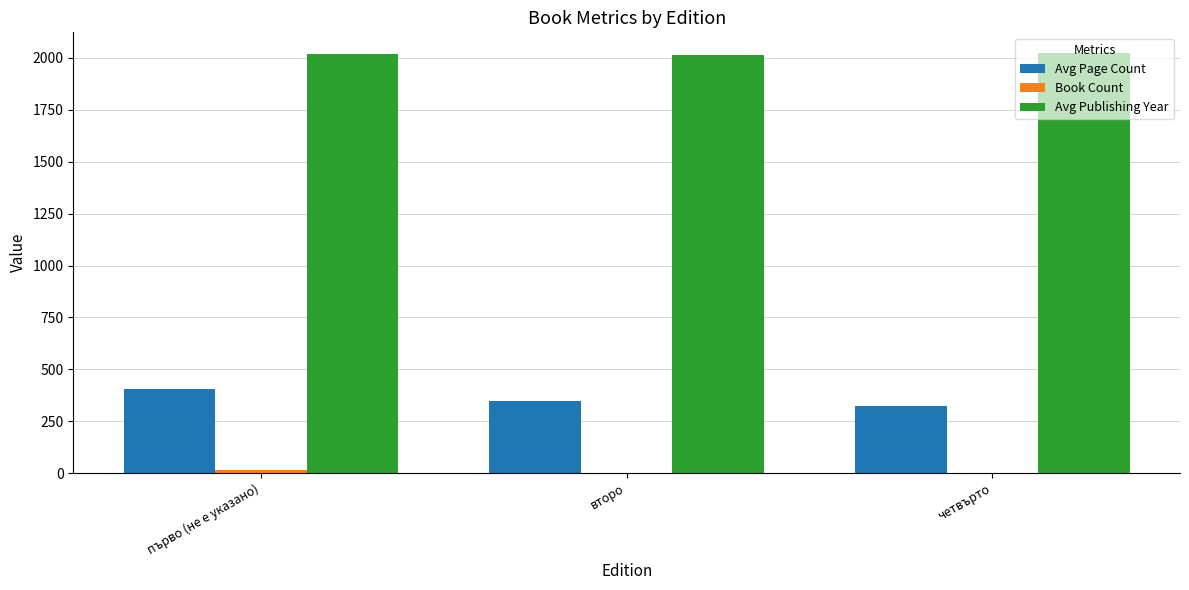

True or false: Avg Page Count has a value of 350 at второ.

True